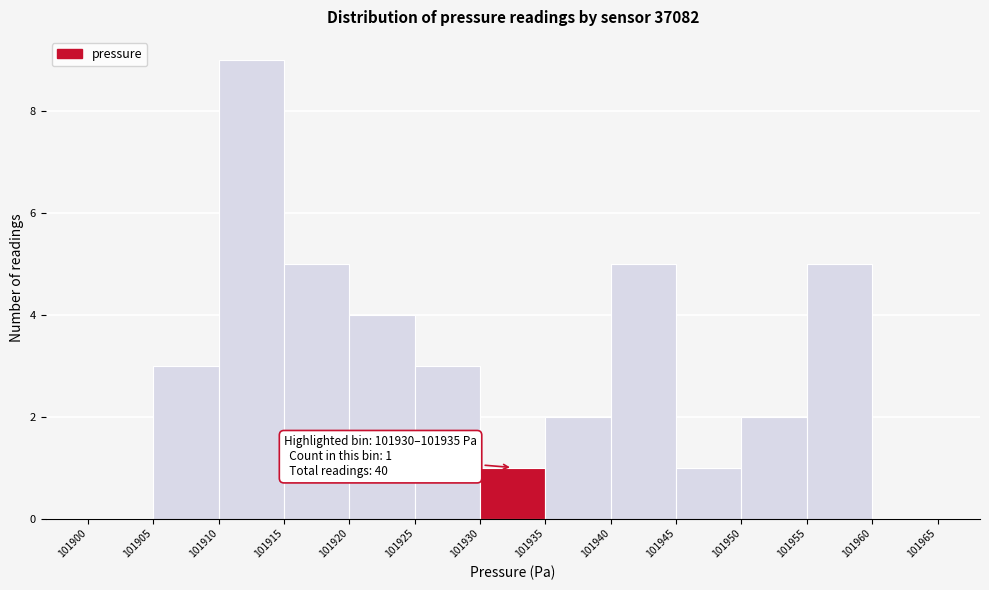

Over which range of the x-axis is the bar tallest?

101910 to 101915